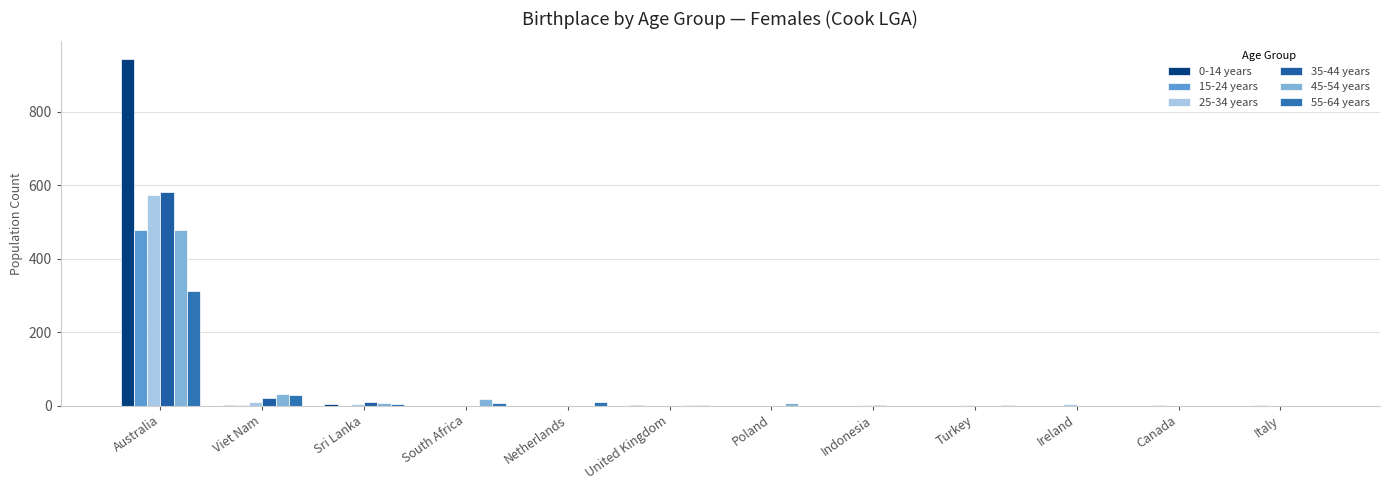

Count the number of data series in this chart.

6